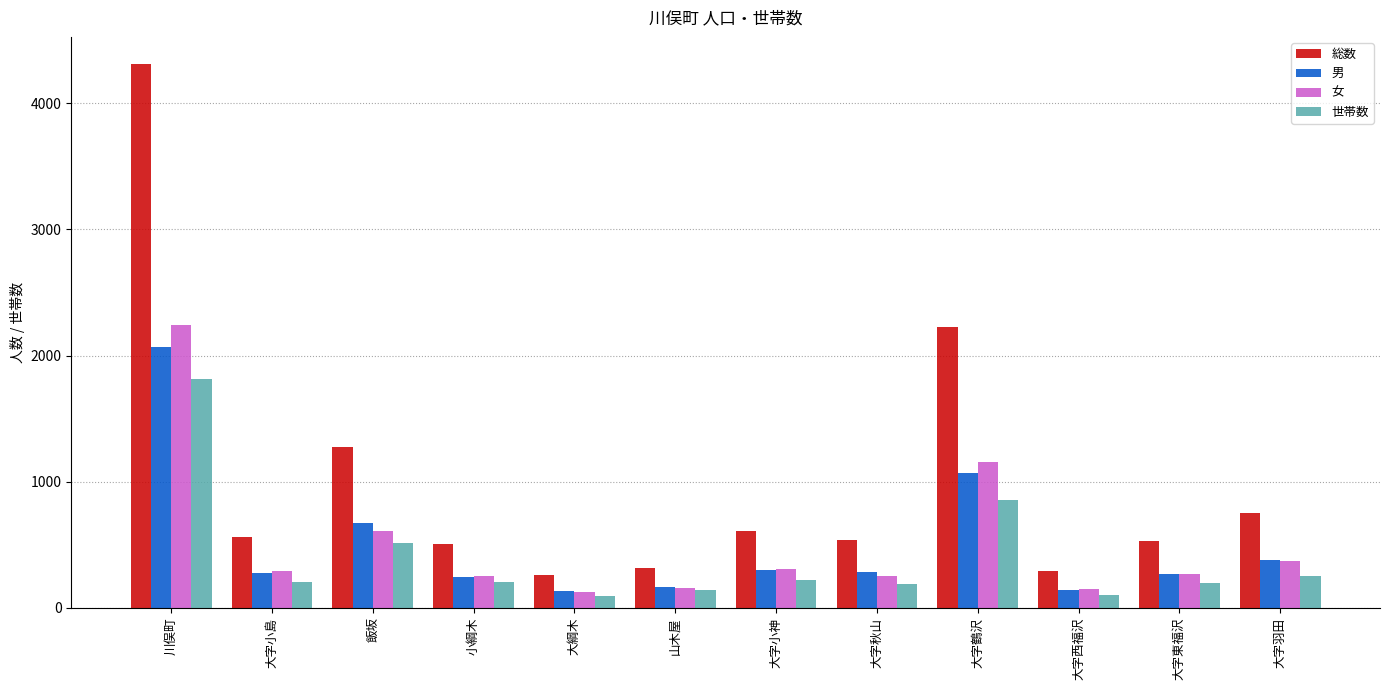

What is the spread (max minus min) of values at 大字羽田?

495